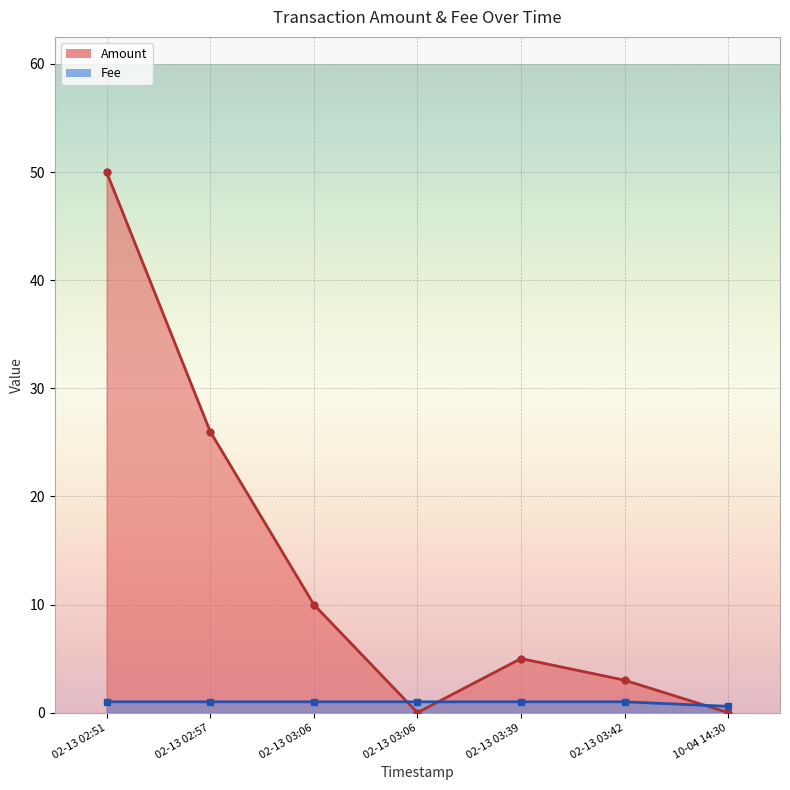

Is the value of Fee at 2018-02-13 02:57:34 greater than the value of Amount at 2019-10-04 14:30:44?

Yes